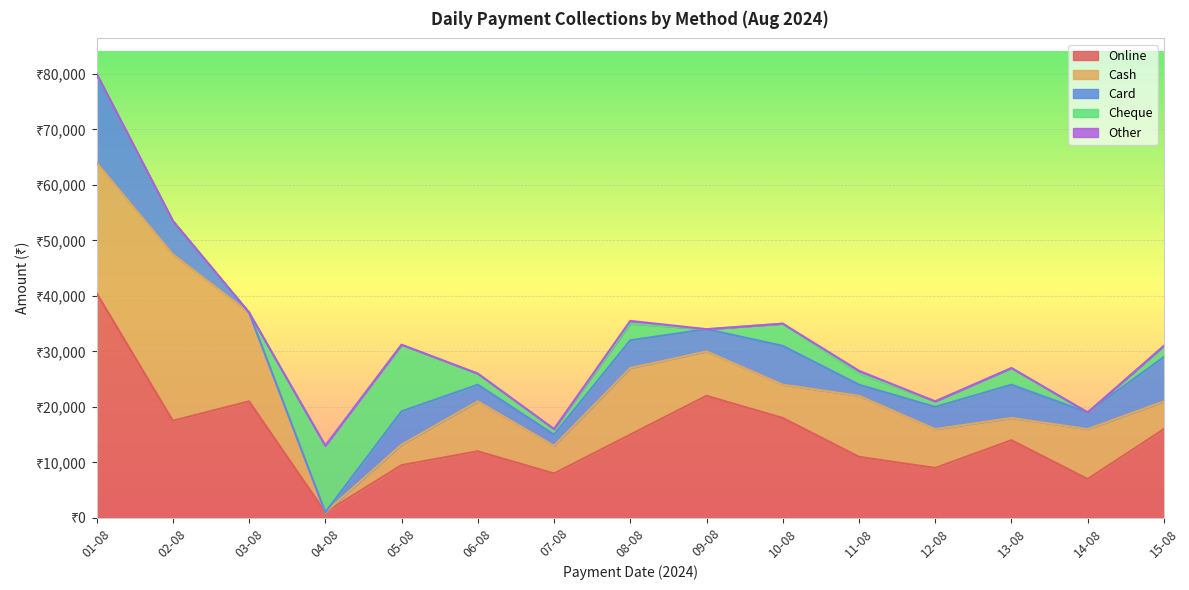

Reading right to left, transcribe all the data shown in this chart.

Online: 15-08=16000	14-08=7000	13-08=14000	12-08=9000	11-08=11000	10-08=18000	09-08=22000	08-08=15000	07-08=8000	06-08=12000	05-08=9500	04-08=1000	03-08=21000	02-08=17500	01-08=40500
Cash: 15-08=5000	14-08=9000	13-08=4000	12-08=7000	11-08=11000	10-08=6000	09-08=8000	08-08=12000	07-08=5000	06-08=9000	05-08=3700	04-08=0	03-08=16000	02-08=30000	01-08=23500
Card: 15-08=8000	14-08=3000	13-08=6000	12-08=4000	11-08=2000	10-08=7000	09-08=4000	08-08=5000	07-08=2000	06-08=3000	05-08=6000	04-08=0	03-08=0	02-08=6000	01-08=16000
Cheque: 15-08=2000	14-08=0	13-08=3000	12-08=1000	11-08=2000	10-08=4000	09-08=0	08-08=3000	07-08=1000	06-08=2000	05-08=12000	04-08=12000	03-08=0	02-08=0	01-08=0
Other: 15-08=0	14-08=0	13-08=0	12-08=0	11-08=500	10-08=0	09-08=0	08-08=500	07-08=0	06-08=0	05-08=0	04-08=0	03-08=0	02-08=0	01-08=0